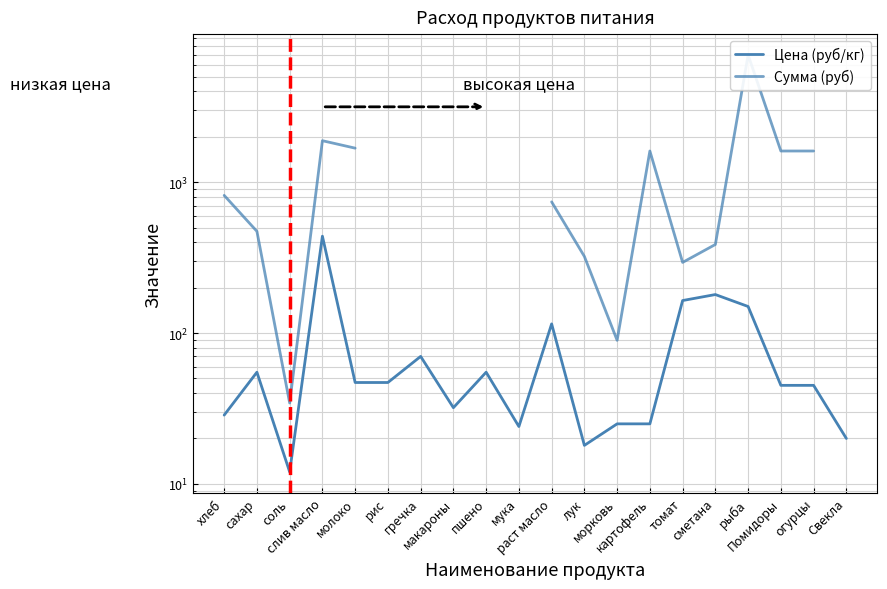

At which label is Сумма (руб) closest to 3507?

слив масло